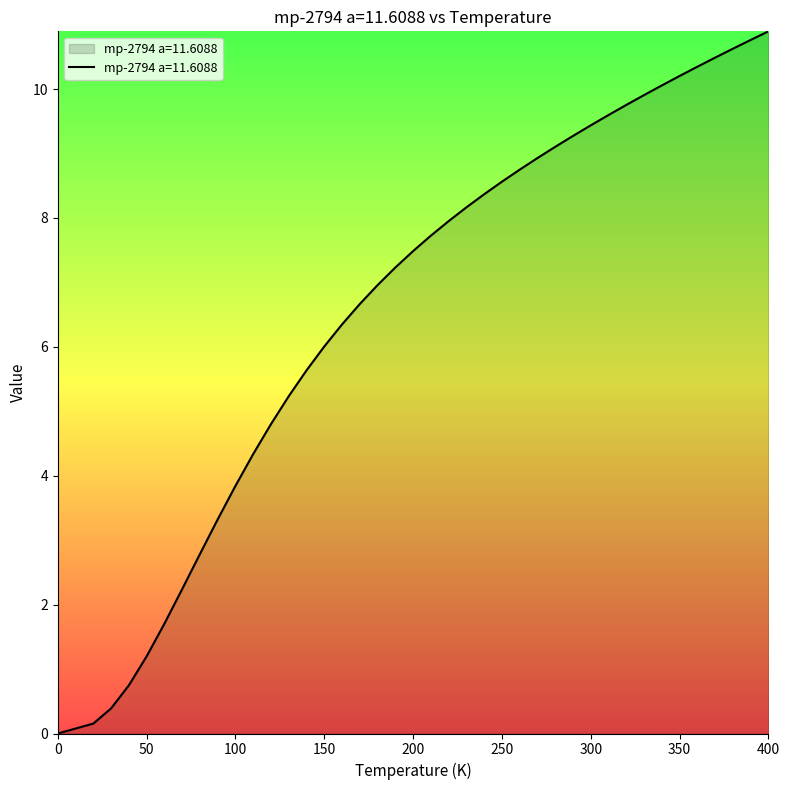

What is the difference between the maximum and minimum values?

10.9